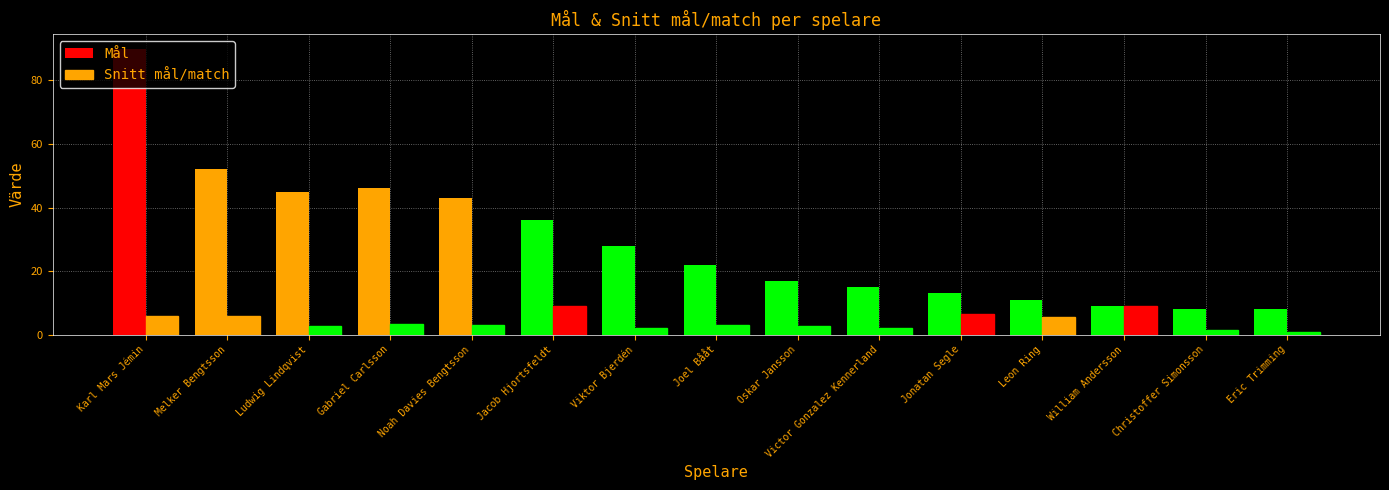

Are the bars grouped side by side (vs. stacked)?

Yes